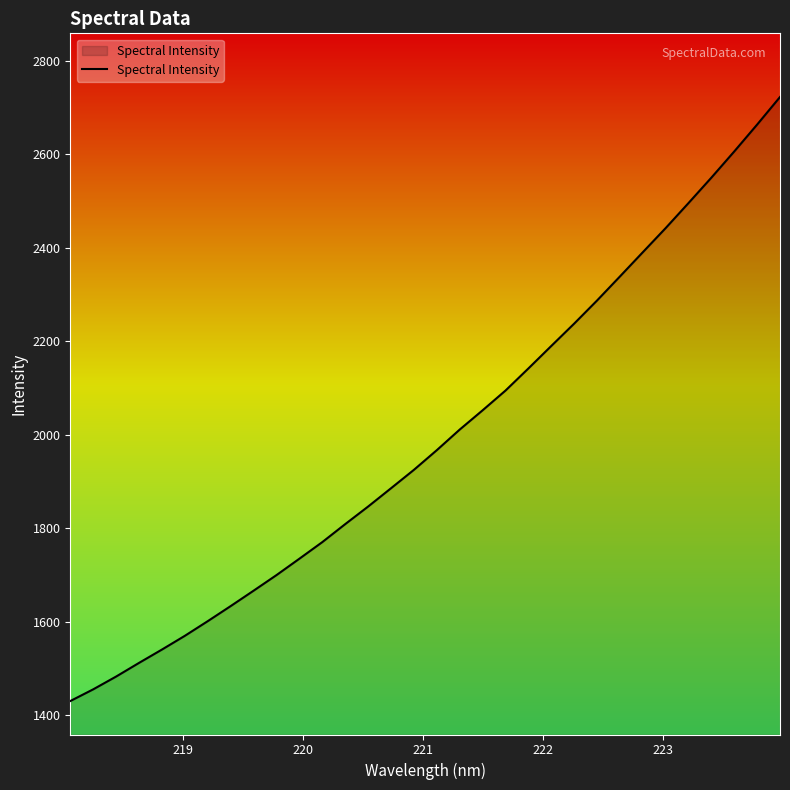

What is the difference between the maximum and minimum values?

1291.5